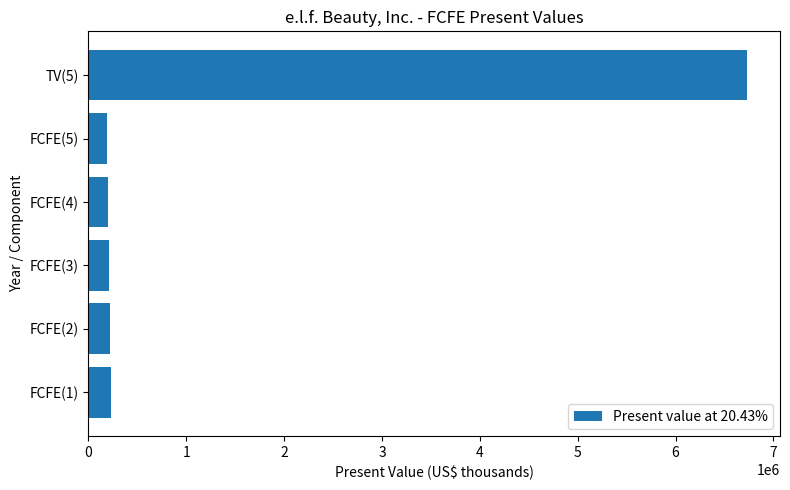

Approximately how many times larger is the value at FCFE(4) compared to FCFE(2)?

0.9